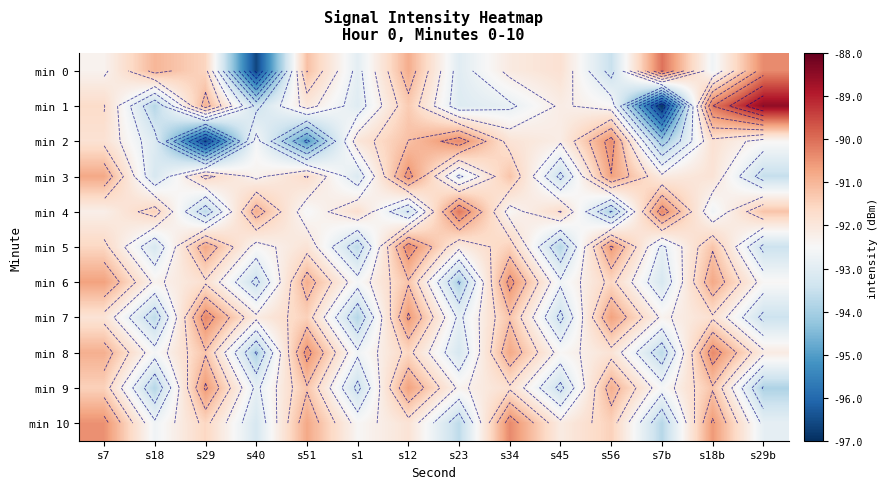

Which has a higher value, s40 or s12?

s12